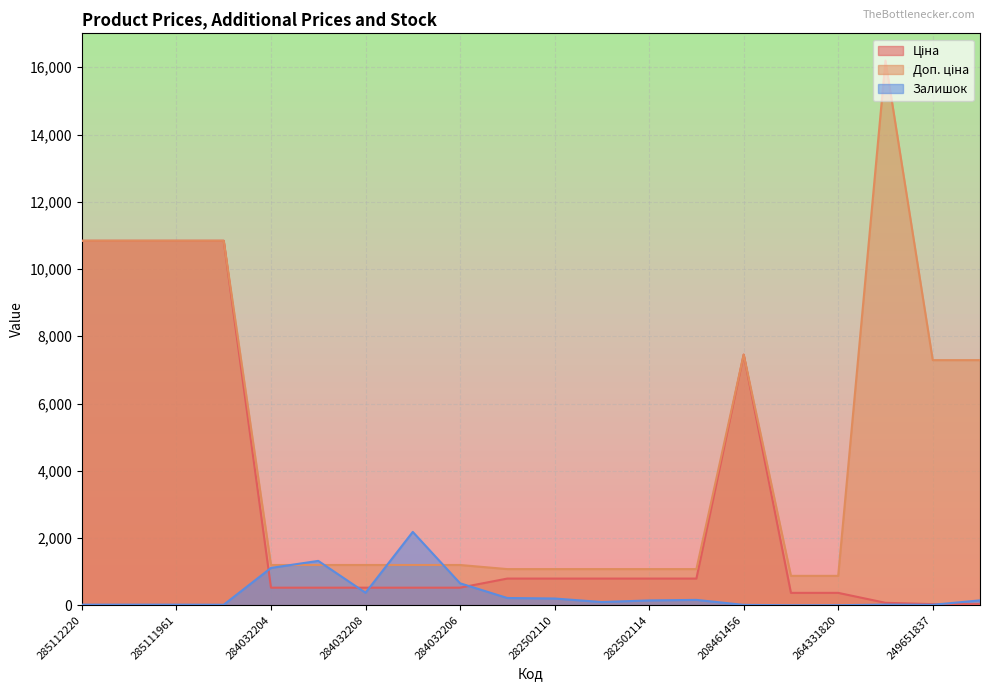

The Ціна series shows 349.8 at 282502114. True or false?

False